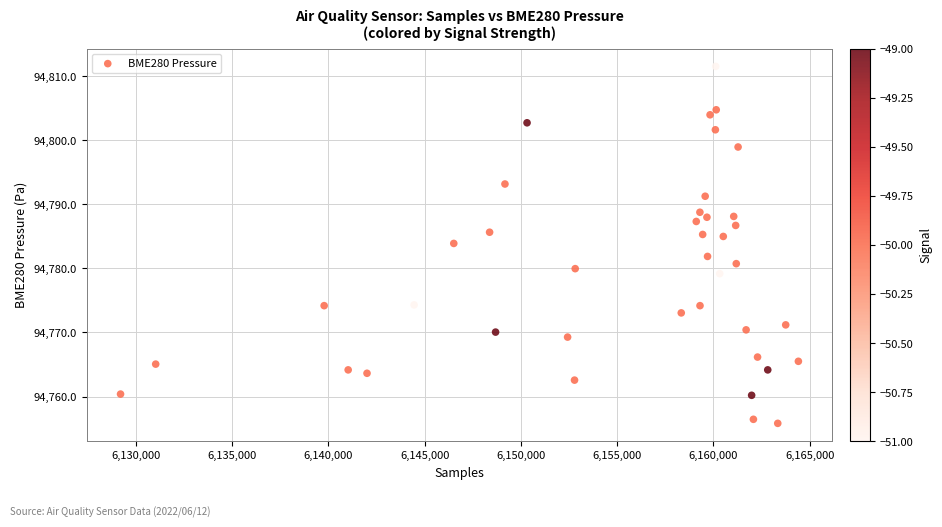

How many data points are displayed?

40